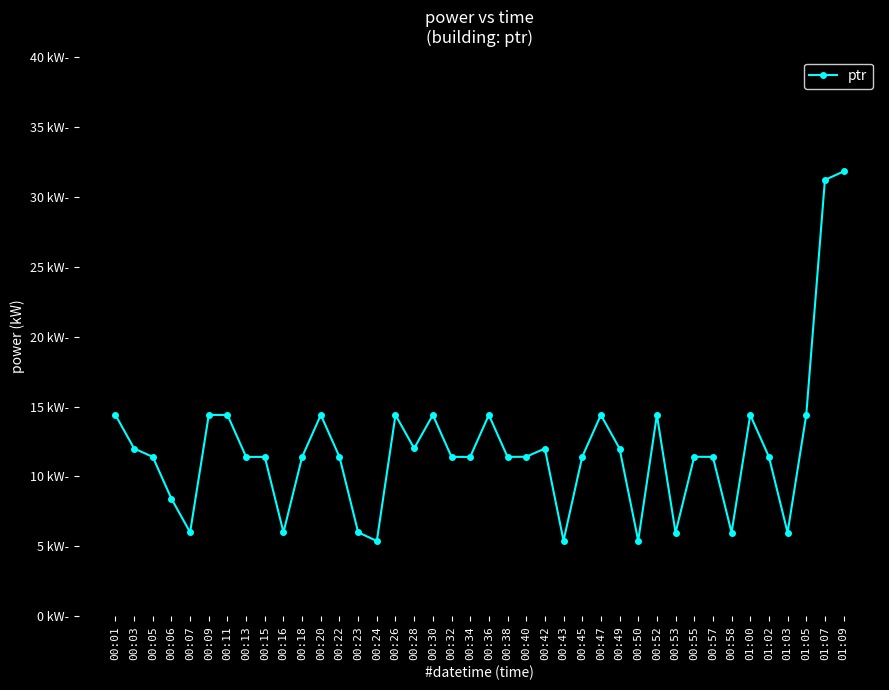

Which label corresponds to the largest value in the chart?

01:09